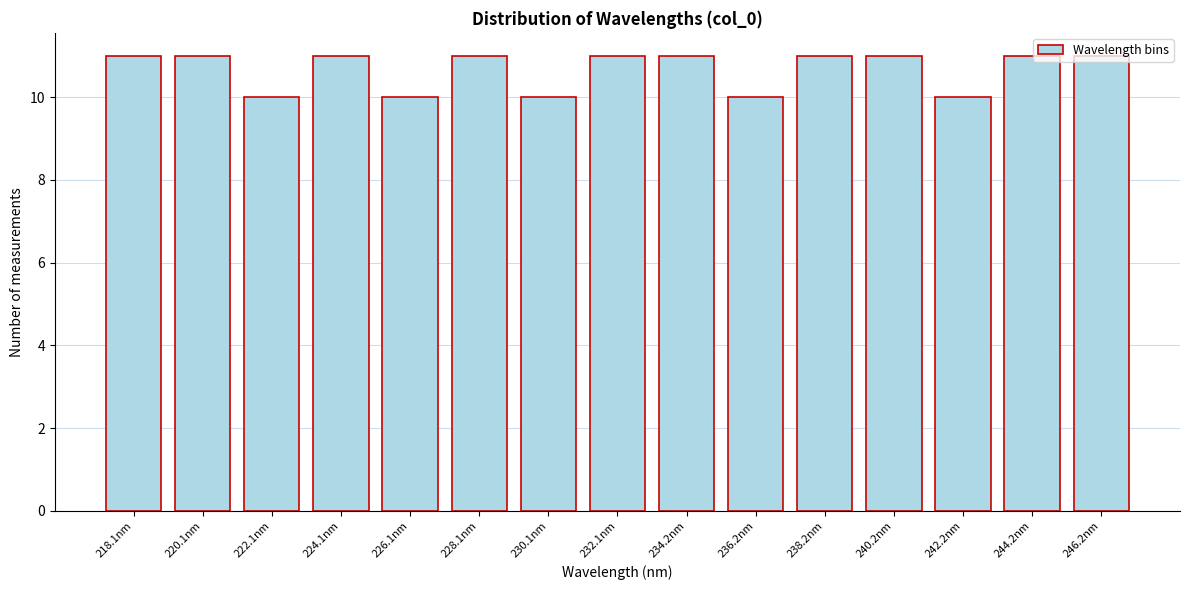

Approximately how many times larger is the value at 246.2nm compared to 236.2nm?

1.1